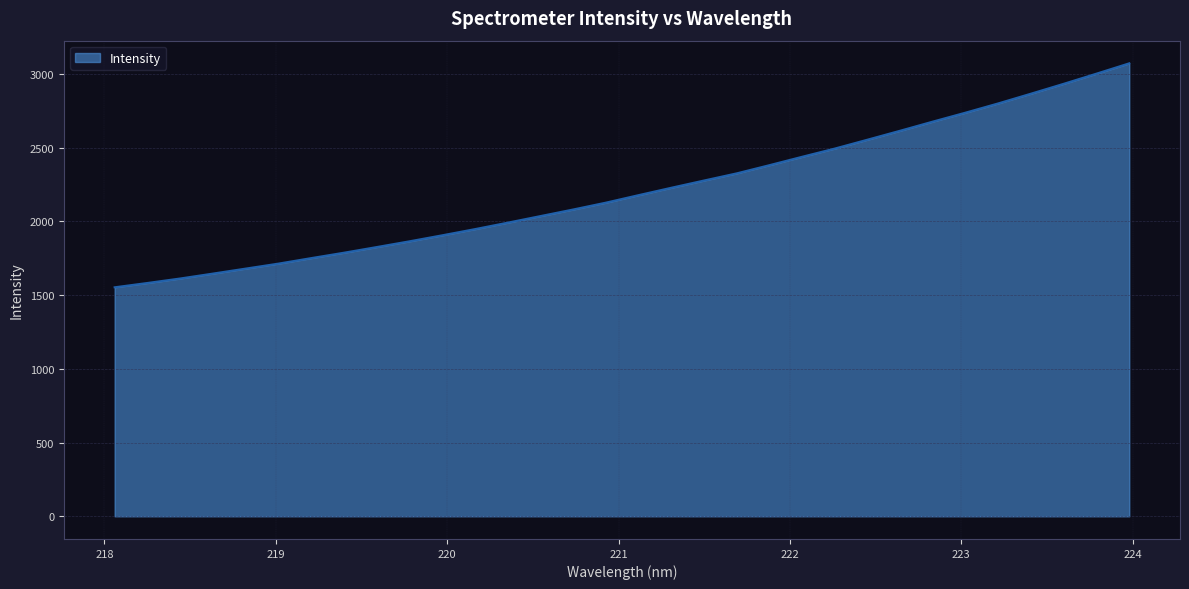

Does the chart display data point markers on the line(s)?

No